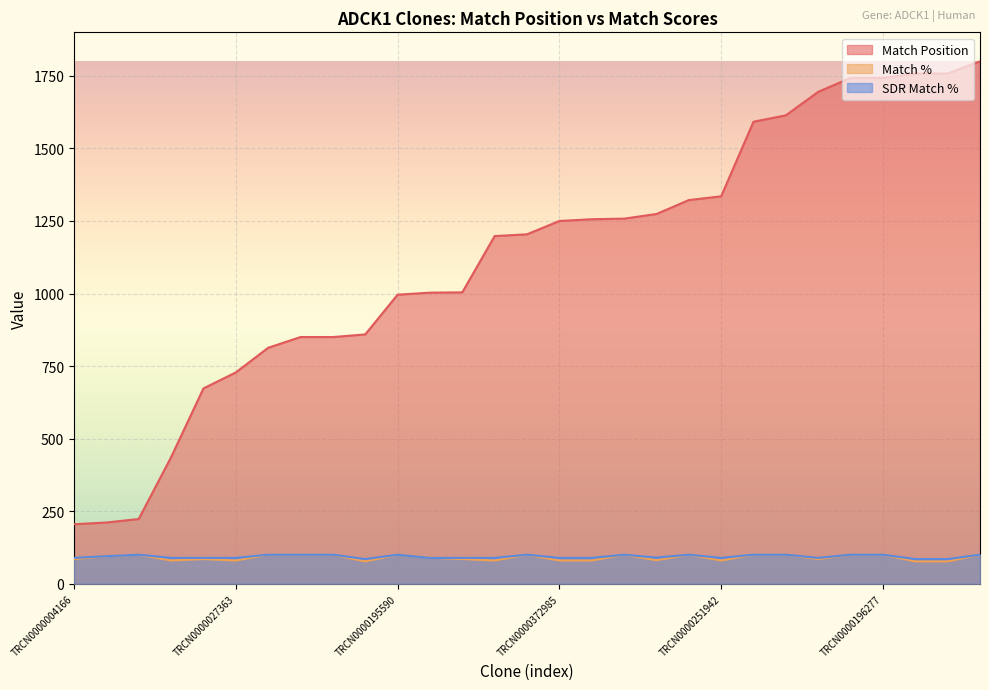

The Match % series shows 80 at TRCN0000027363. True or false?

True